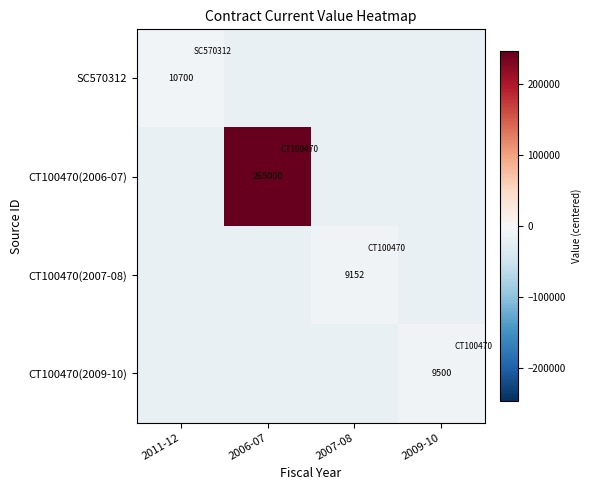

How many values in the CT100470(2007-08) series are below -18396?

3